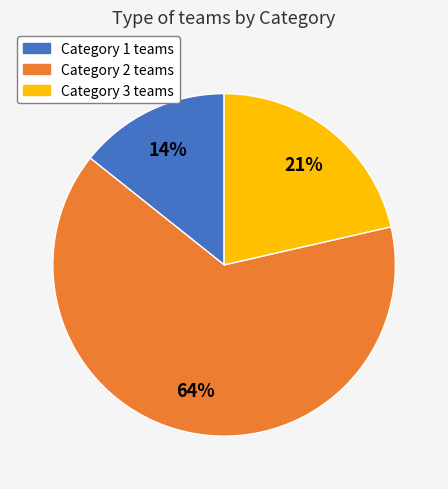

True or false: Category 1 accounts for 14% of the total.

True